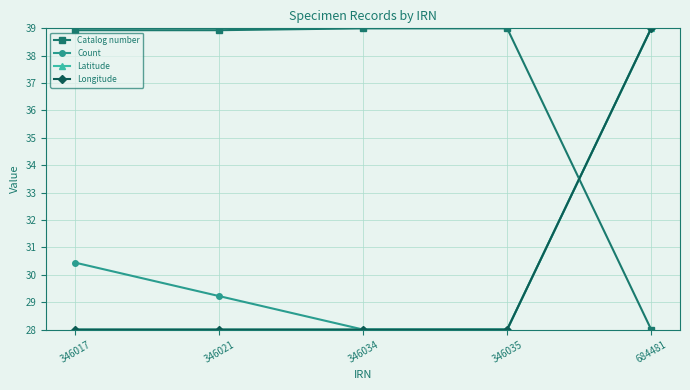

How many series are shown in this chart?

4